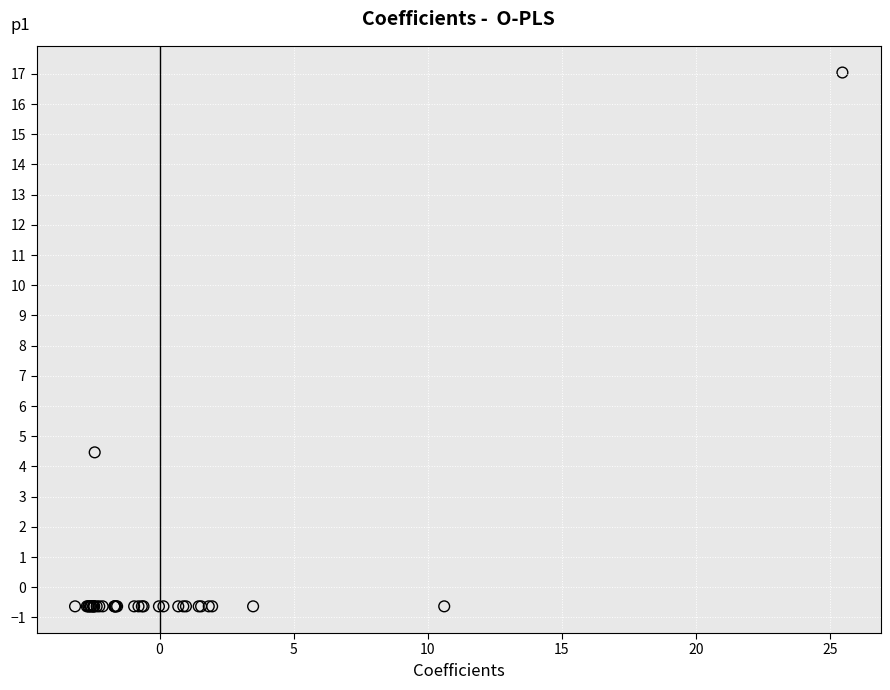

What Y value in the scatter plot is closest to 8?

4.5